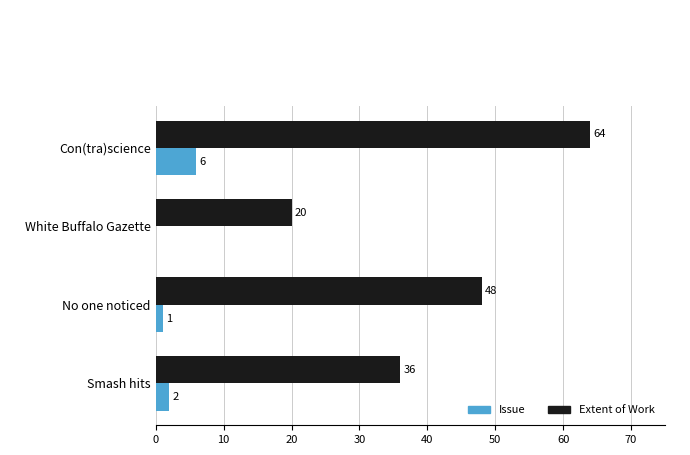

Which series has the largest total across all categories?

Extent of Work